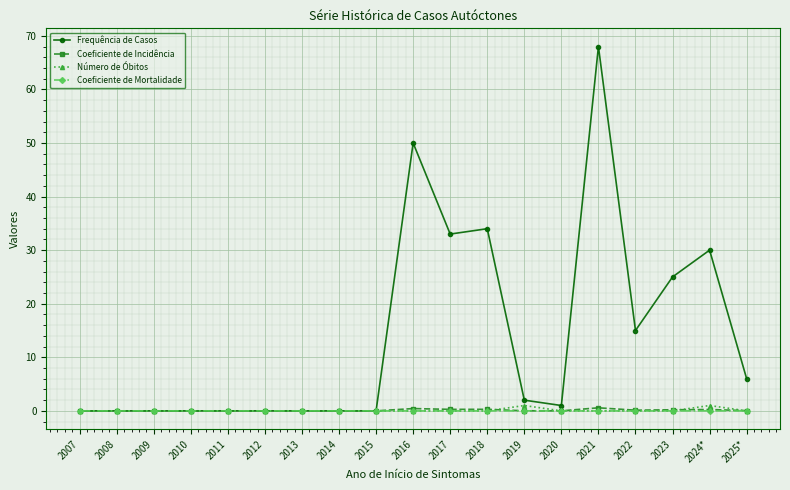

What is the label of the 13th point from the left?

2019